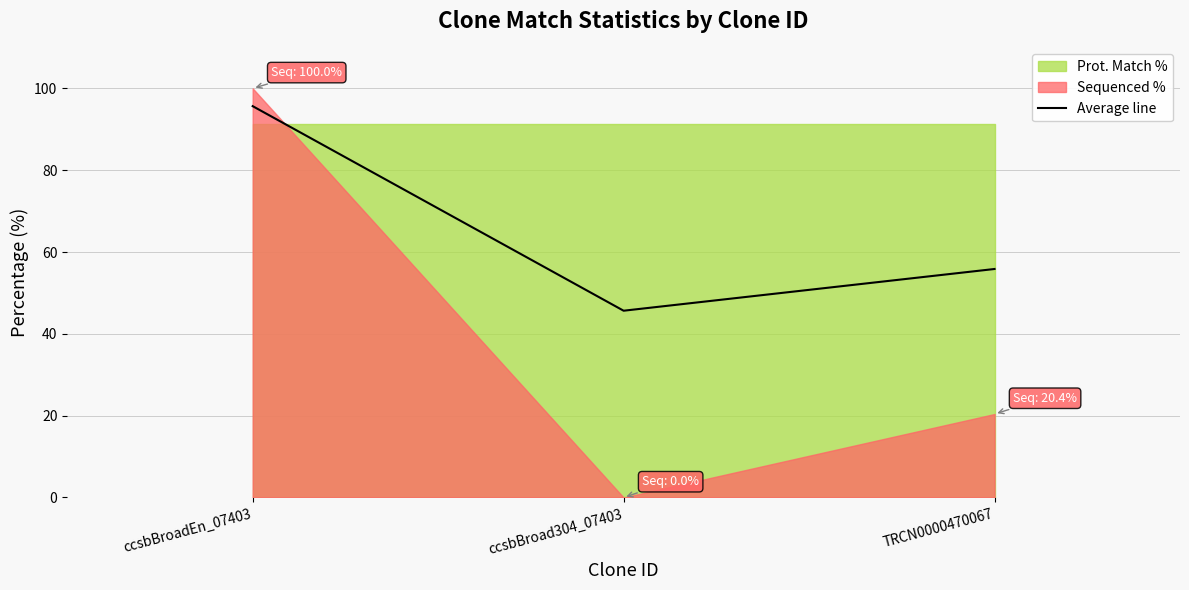

Does the chart display data point markers on the line(s)?

No